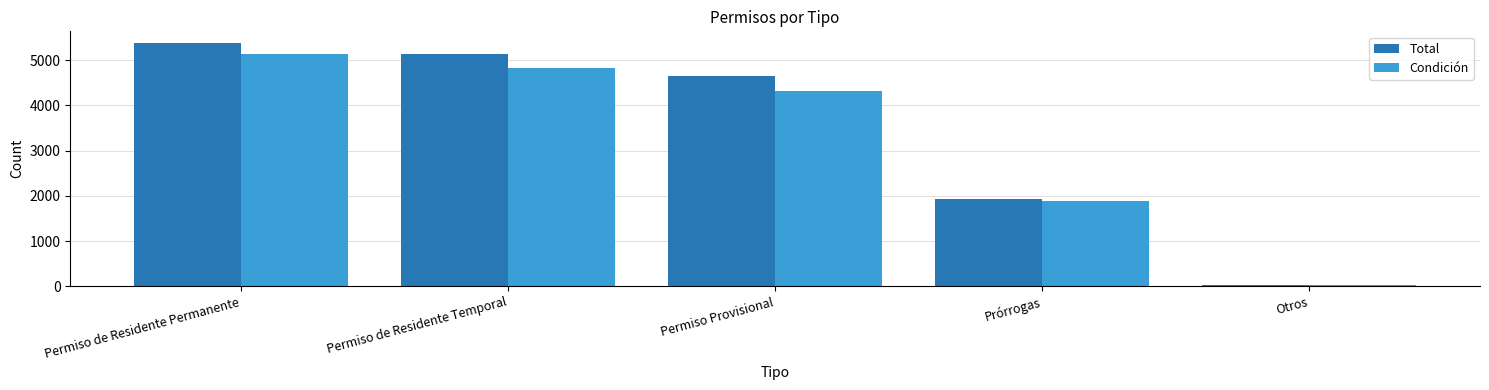

What is the difference between the maximum and minimum values in the Condición series?

5119